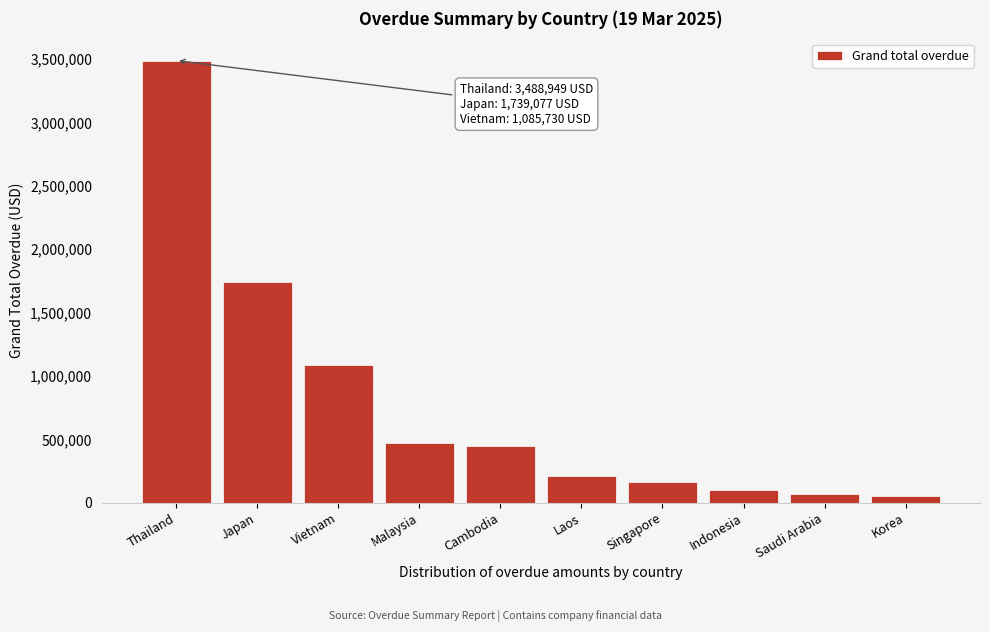

Reading left to right, list all the values displayed in this chart.

Thailand=3488948.9	Japan=1739077.1	Vietnam=1085730.0	Malaysia=474609.3	Cambodia=449705.8	Laos=207919.6	Singapore=165334.2	Indonesia=103988.7	Saudi Arabia=69380.2	Korea=54666.0